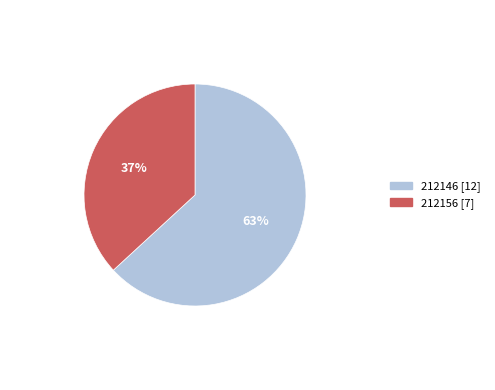

To the nearest percent, what percentage of the pie is 212146?

63%